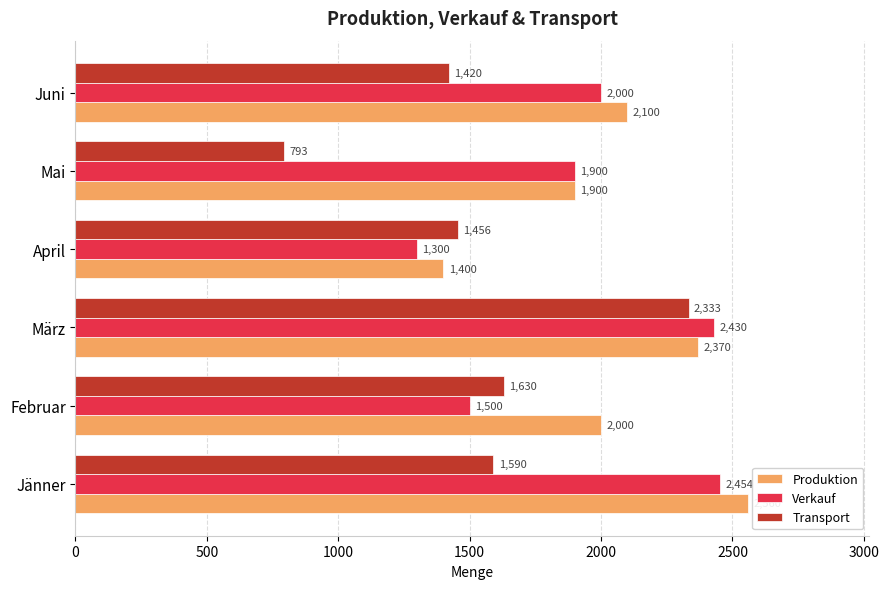

At which category is the sum across all series the highest?

März